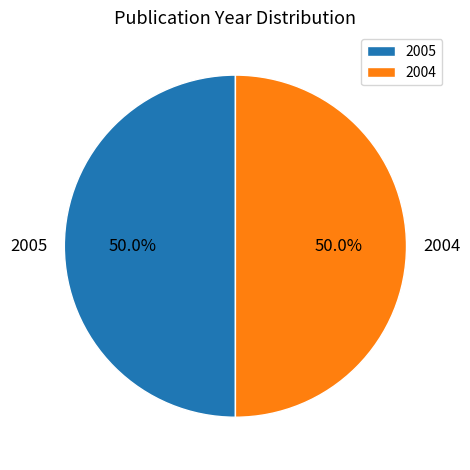

True or false: 2004 accounts for 60% of the total.

False